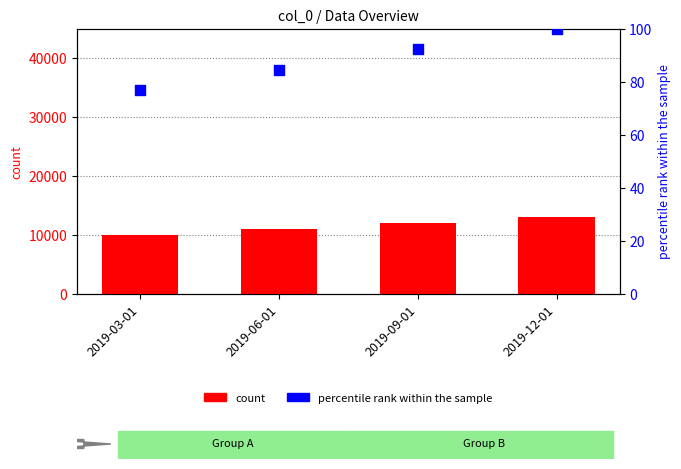

At which category is the sum across all series the highest?

2019-12-01